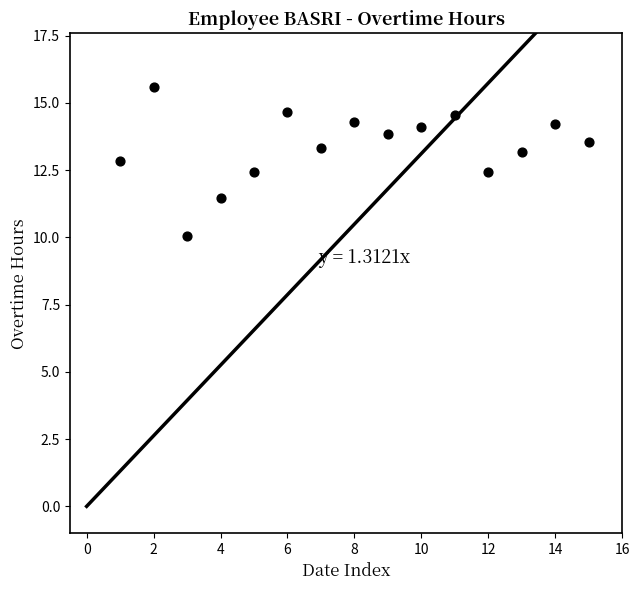

What is the range of X values (max minus min)?

14.0